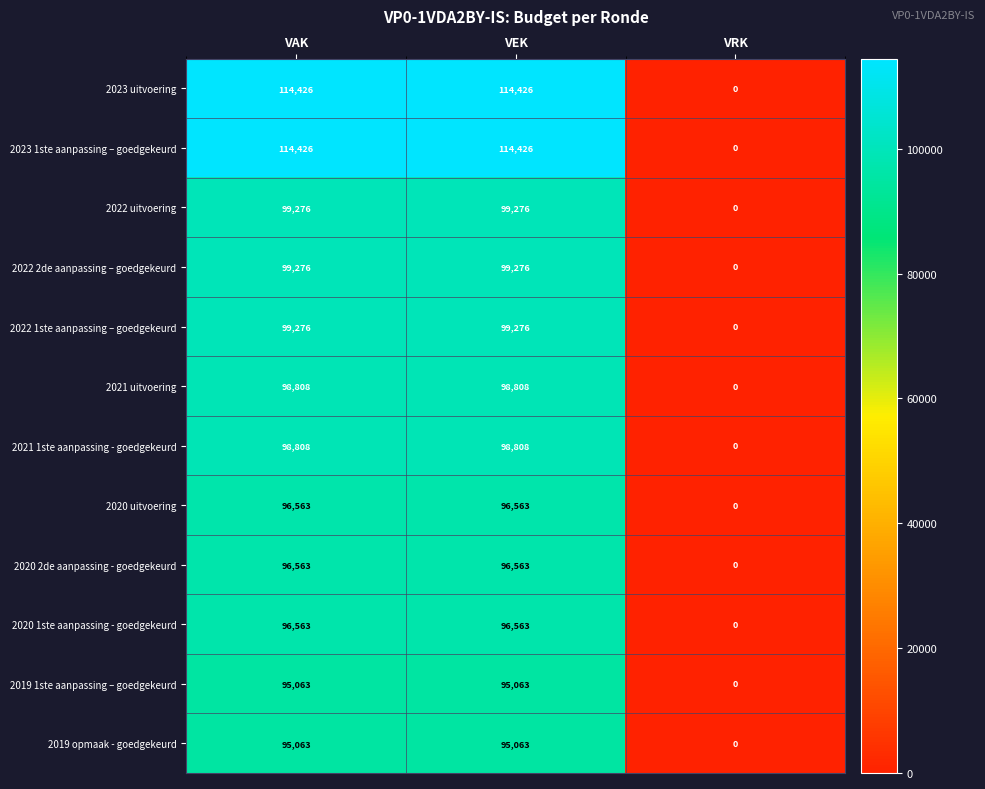

What is the sum of all 2020 uitvoering values?

193126